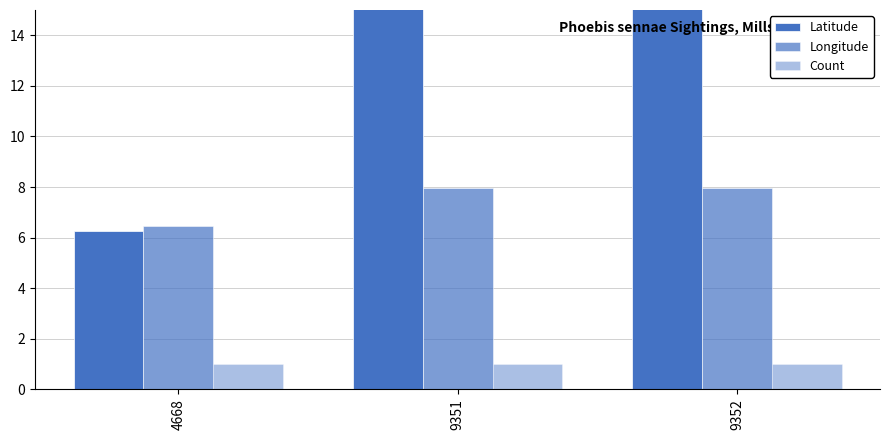

Between 9351 and 9352, which series saw the biggest shift?

Latitude